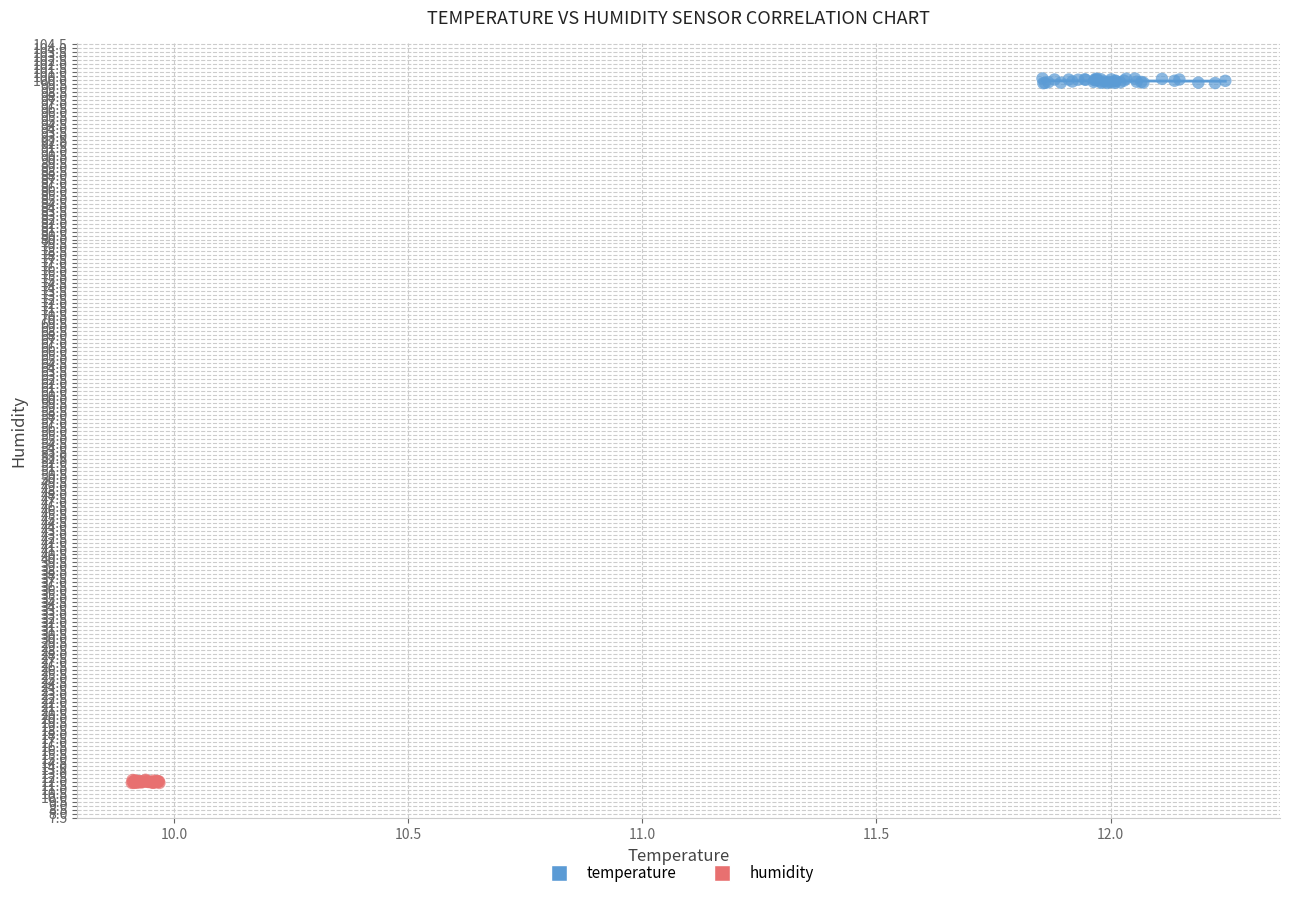

Which series reaches the maximum Y coordinate?

temperature